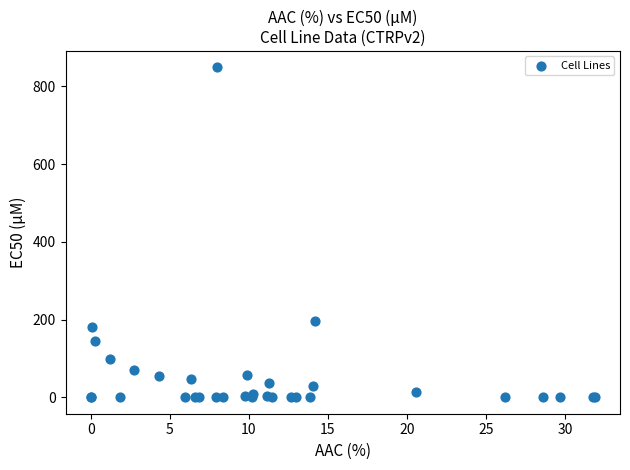

What Y value in the scatter plot is closest to 424?

195.0